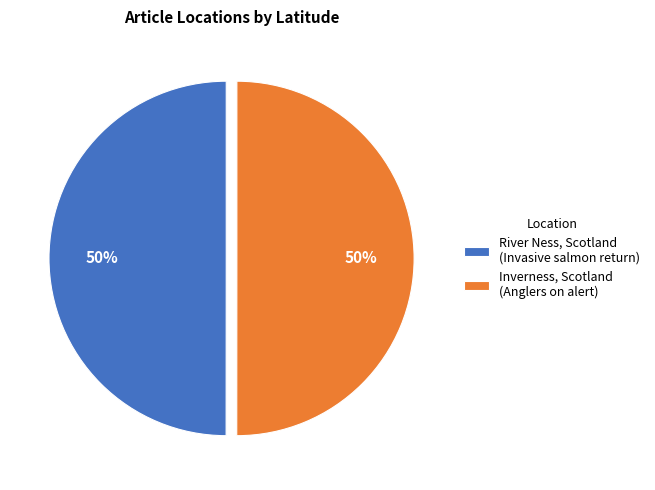

Combined, do River Ness, Scotland (Invasive salmon return) and Inverness, Scotland (Anglers on alert) account for over 50%?

Yes